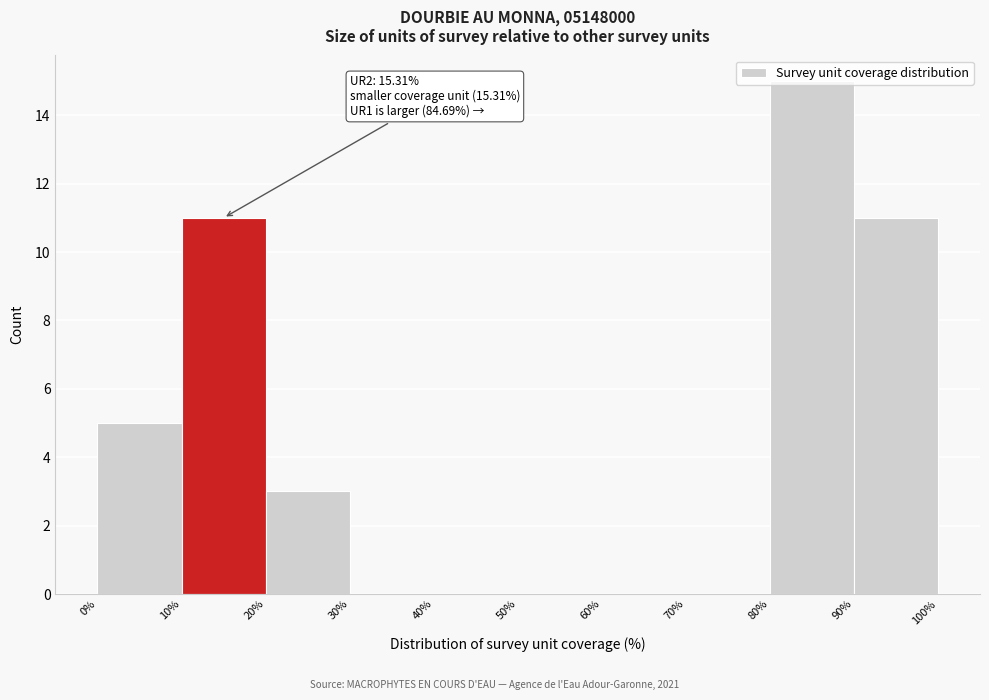

Over which range of the x-axis is the bar tallest?

80% to 90%